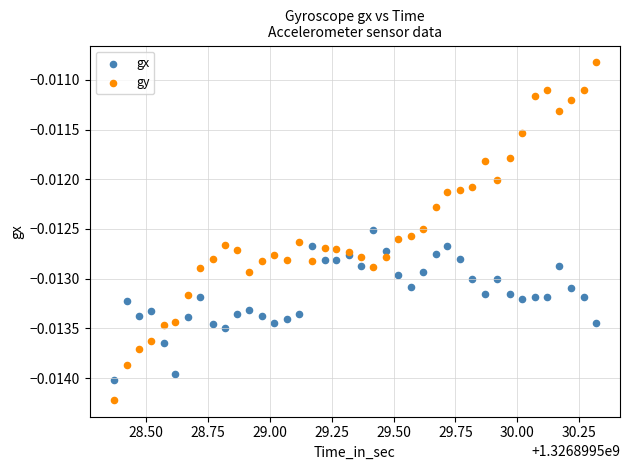

What are all the series names shown in the legend?

gx, gy